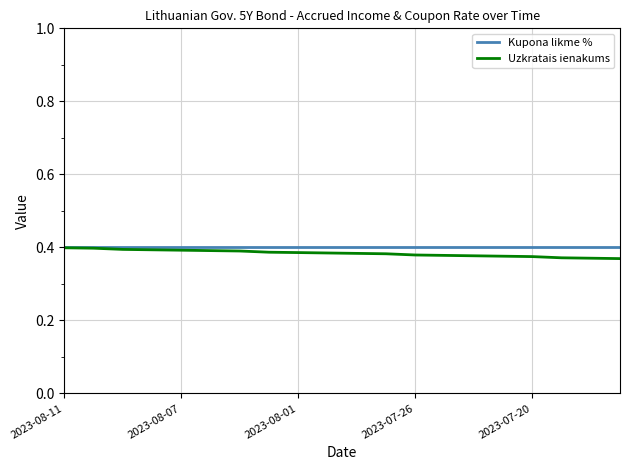

True or false: Uzkratais ienakums has more than 1 points higher than both neighbors.

False